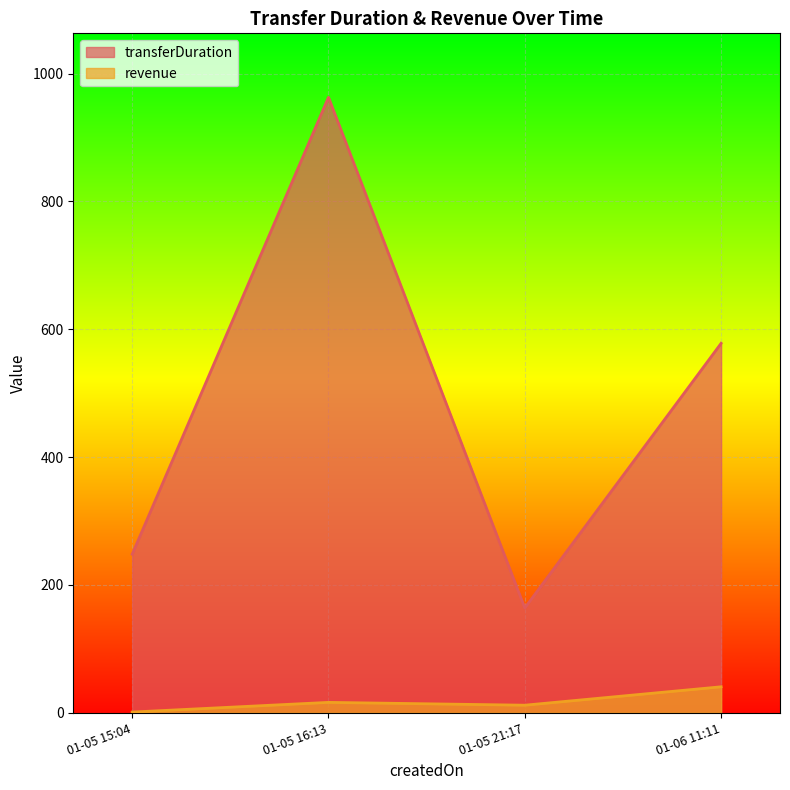

At which category does transferDuration reach its first local valley?

01-05 21:17